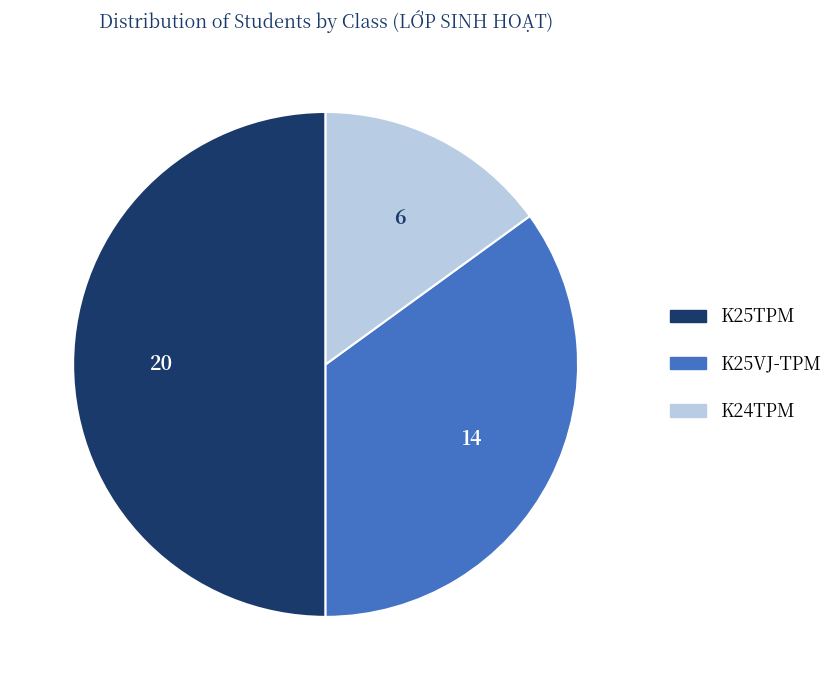

How many segments does this pie chart have?

3